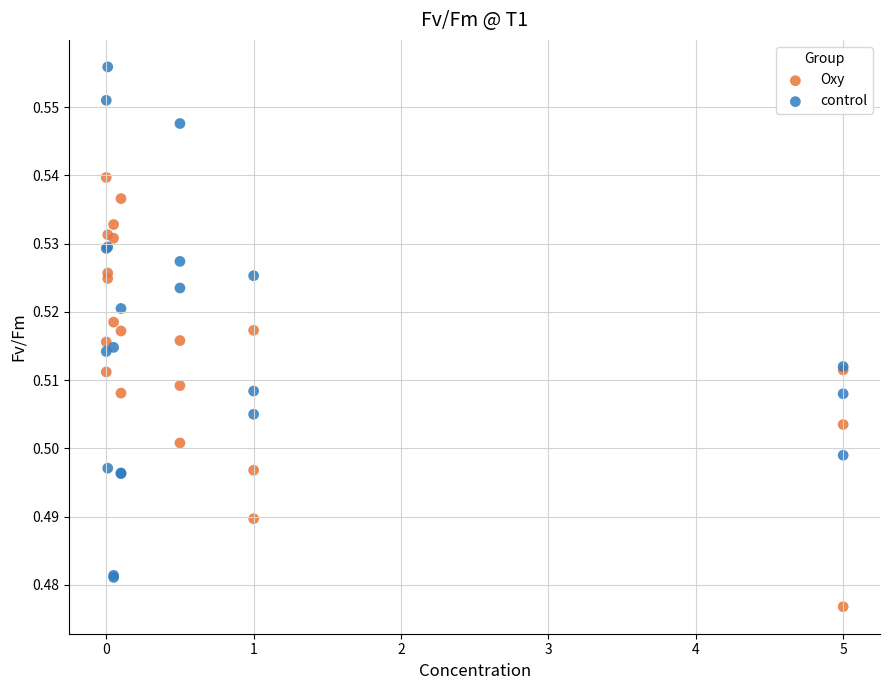

Which series contains the highest Y value?

control